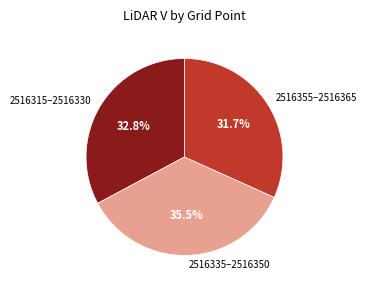

What is the largest slice in the pie chart?

2516335–2516350